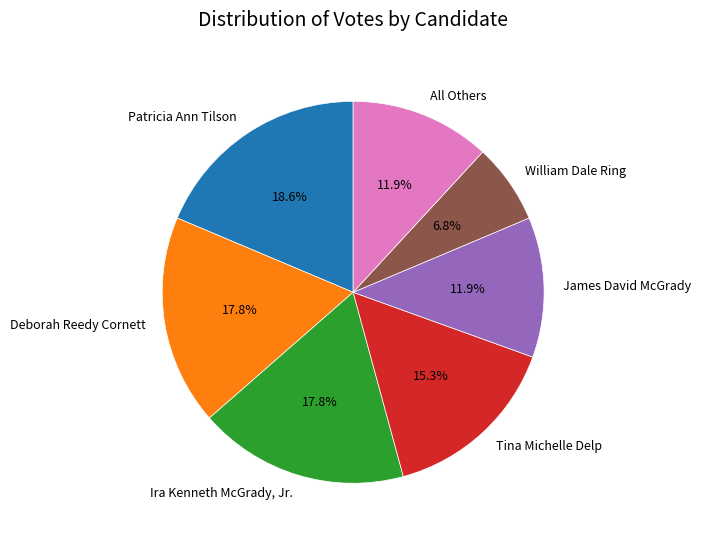

Does Patricia Ann Tilson account for over 50% of the chart?

No